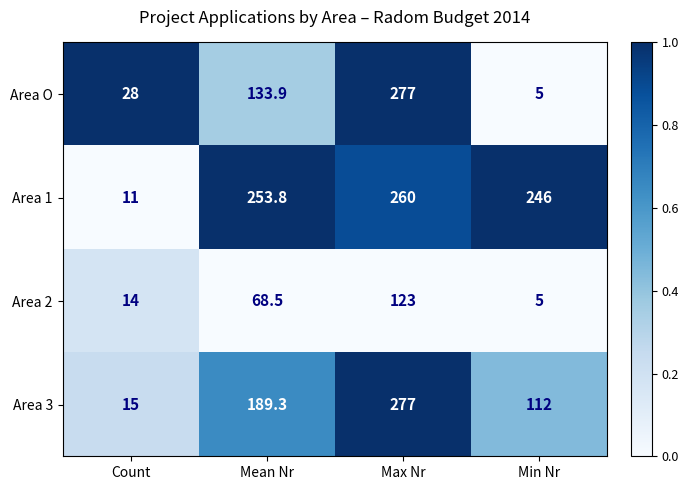

True or false: Area 2 has a value of 14.0 at Count.

True